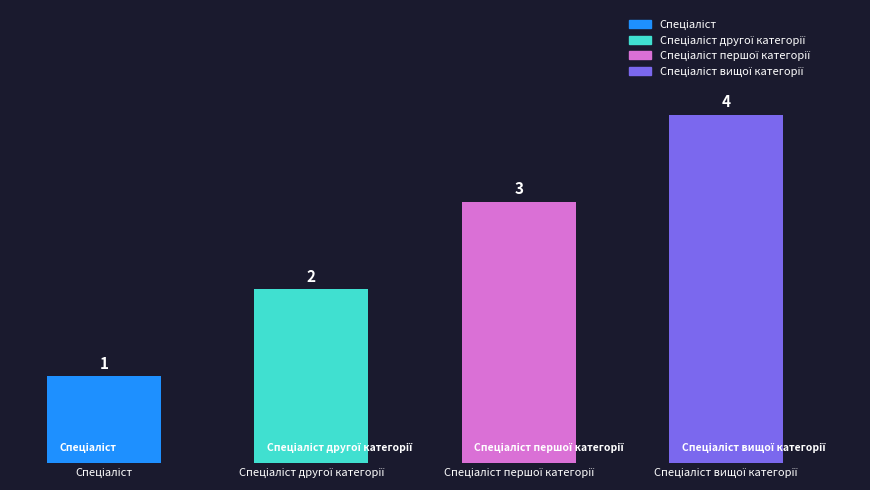

How many values are between 2 and 4?

3